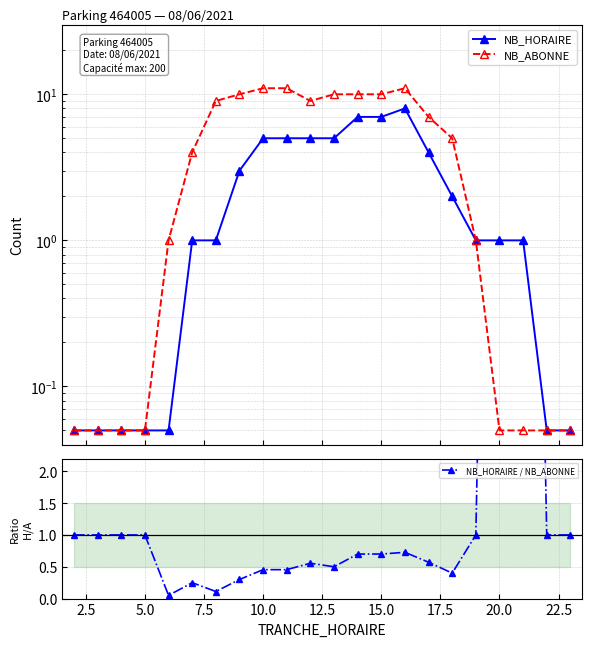

Reading left to right, transcribe all the data shown in this chart.

NB_HORAIRE: 0.1	0.1	0.1	0.1	0.1	1.0	1.0	3.0	5.0	5.0	5.0	5.0	7.0	7.0	8.0	4.0	2.0	1.0	1.0	1.0	0.1	0.1
NB_ABONNE: 0.1	0.1	0.1	0.1	1.0	4.0	9.0	10.0	11.0	11.0	9.0	10.0	10.0	10.0	11.0	7.0	5.0	1.0	0.1	0.1	0.1	0.1
NB_HORAIRE / NB_ABONNE: 1.0	1.0	1.0	1.0	0.1	0.2	0.1	0.3	0.5	0.5	0.6	0.5	0.7	0.7	0.7	0.6	0.4	1.0	20.0	20.0	1.0	1.0